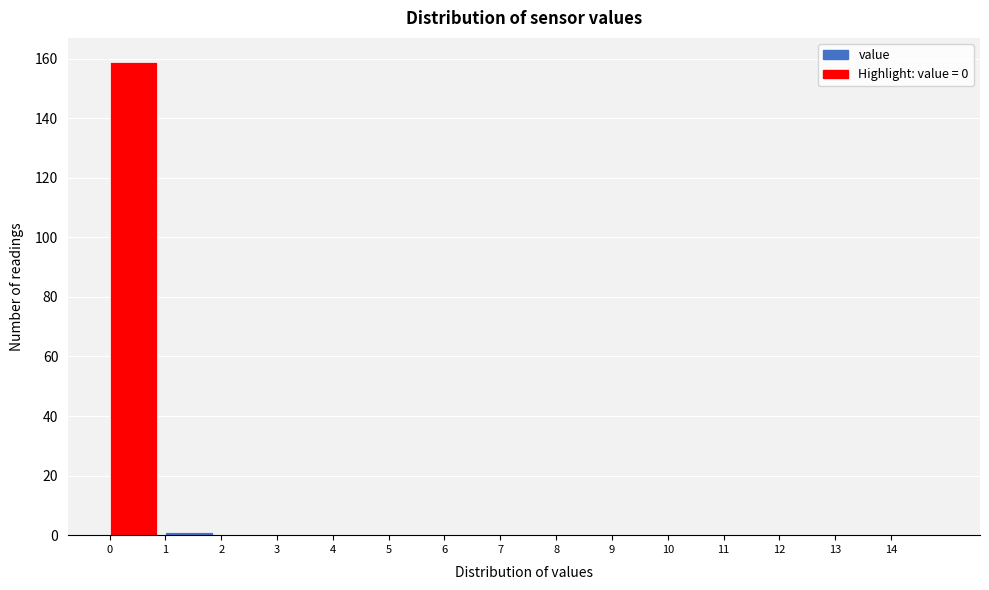

Over which range of the x-axis is the bar tallest?

0 to 1